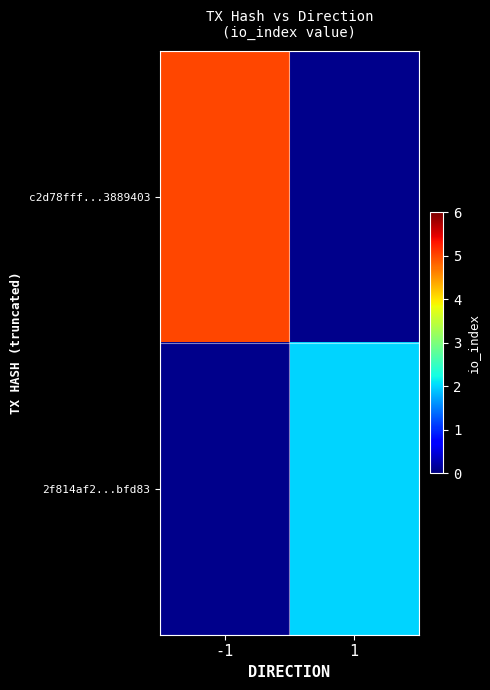

Count the number of data series in this chart.

2